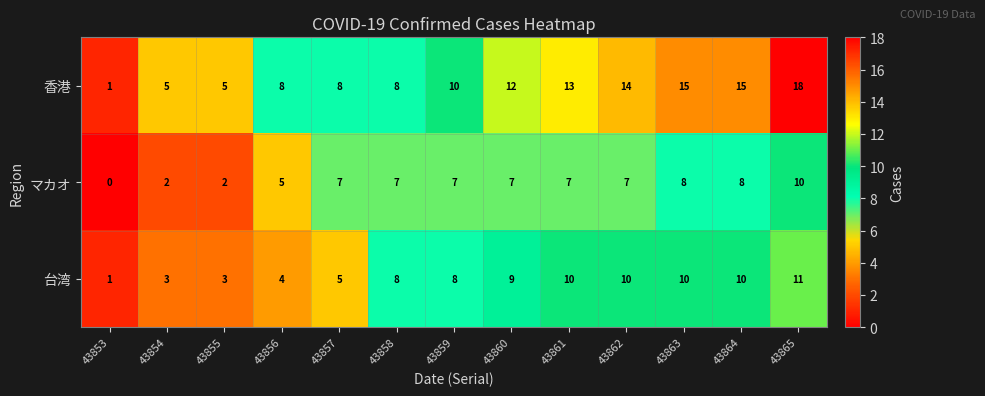

Rank the series by their maximum value, from lowest to highest.

マカオ, 台湾, 香港